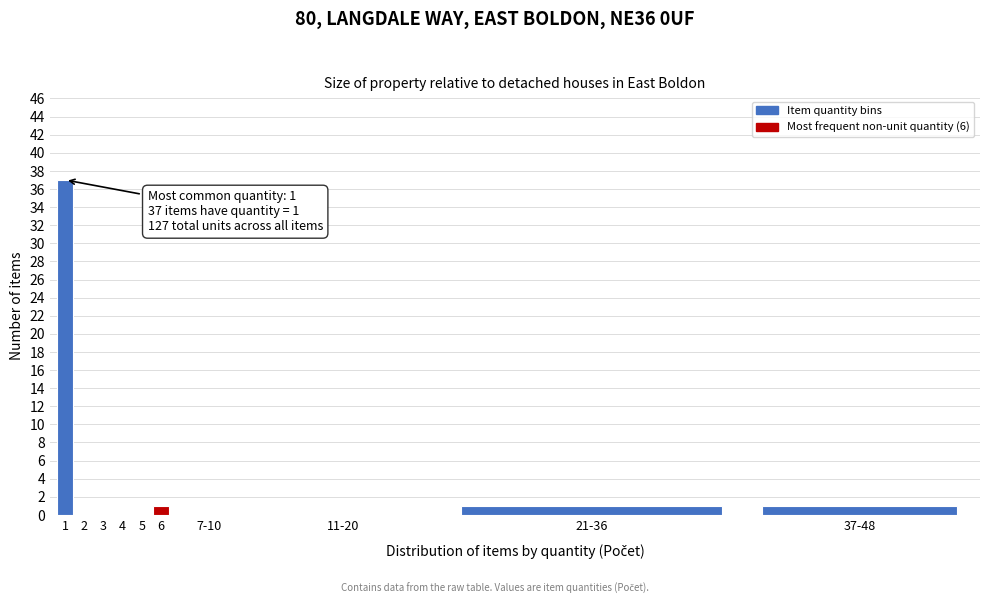

Reading left to right, what are all the values shown in this chart?

1=37	2=0	3=0	4=0	5=0	6=1	7-10=0	11-20=0	21-36=1	37-48=1